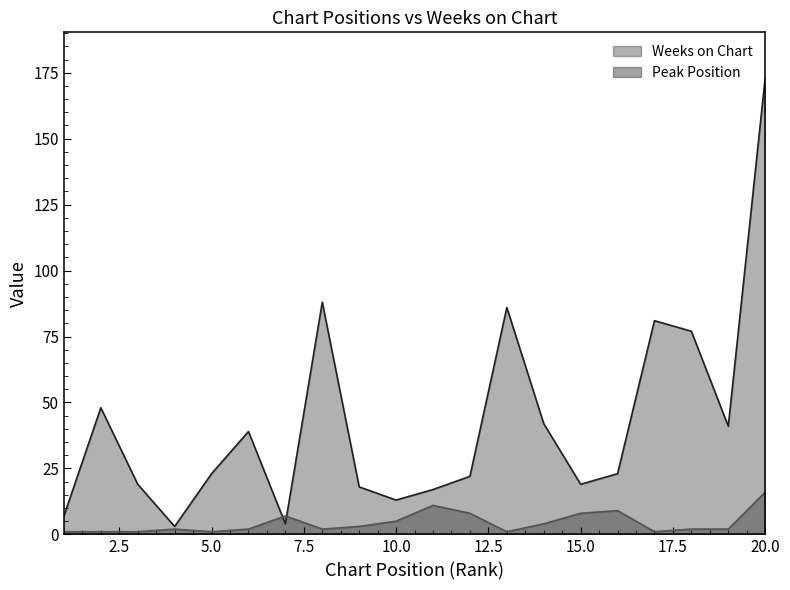

At how many categories does at least one series exceed 152?

1